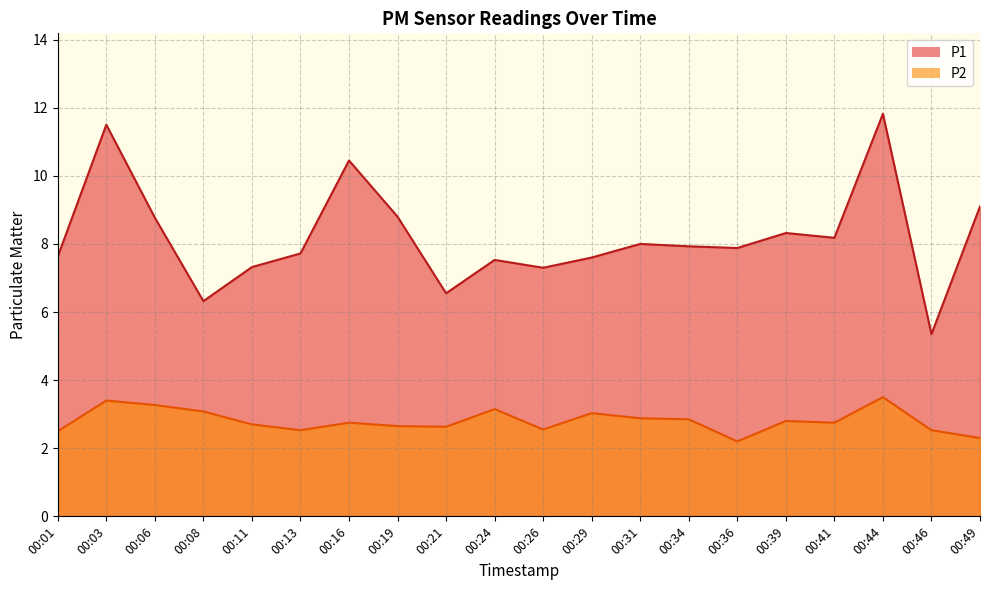

In P1, how many points are lower than both neighbors (excluding endpoints)?

6